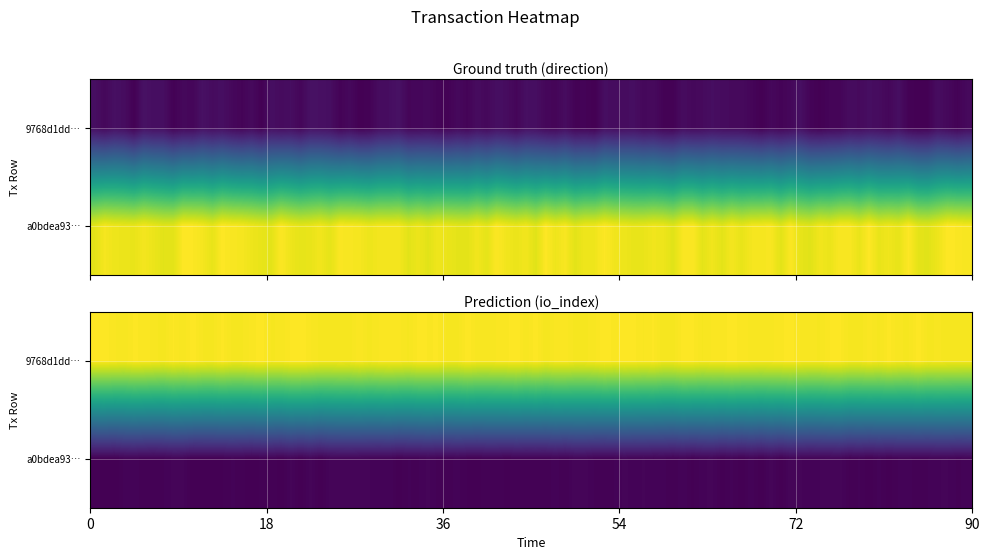

Which series has the largest total across all categories?

9768d1dda28c24e430c2292361d094808f5fa57